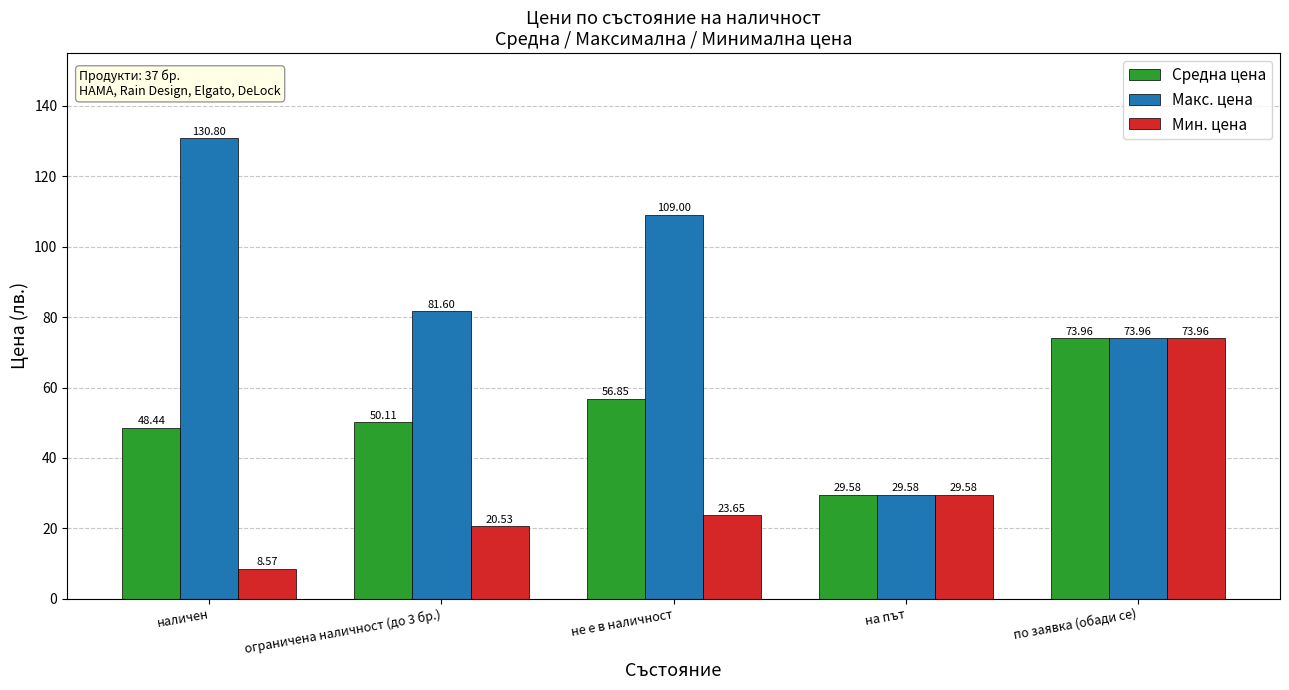

What is the sum of all Средна цена values?

258.9